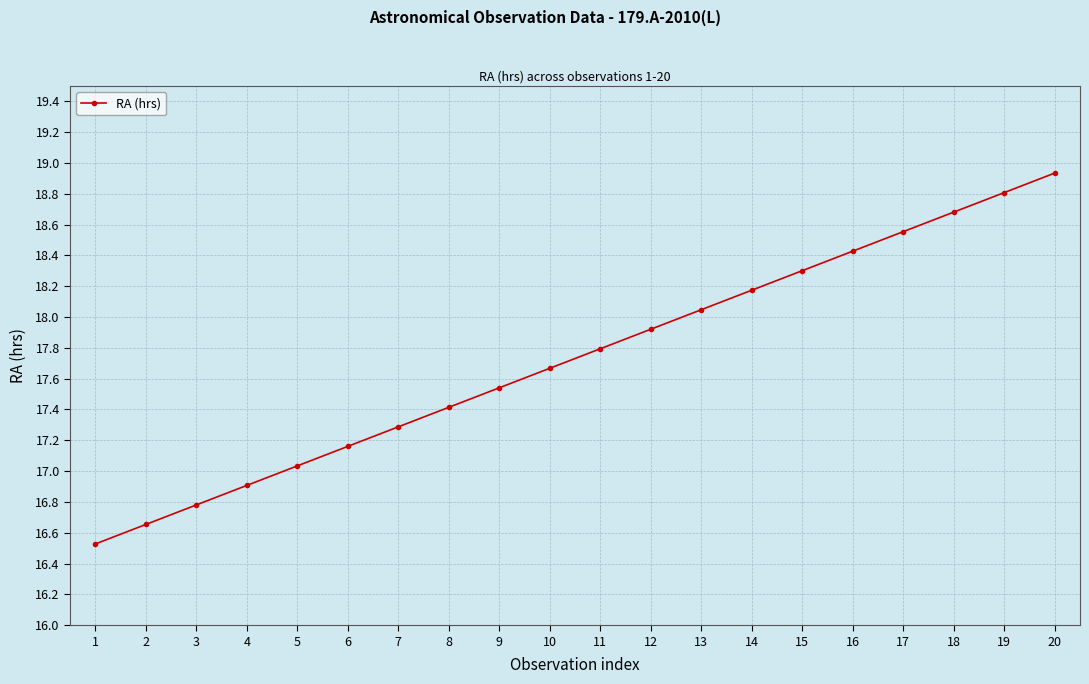

What is the difference between the values at 18 and 8?

1.3